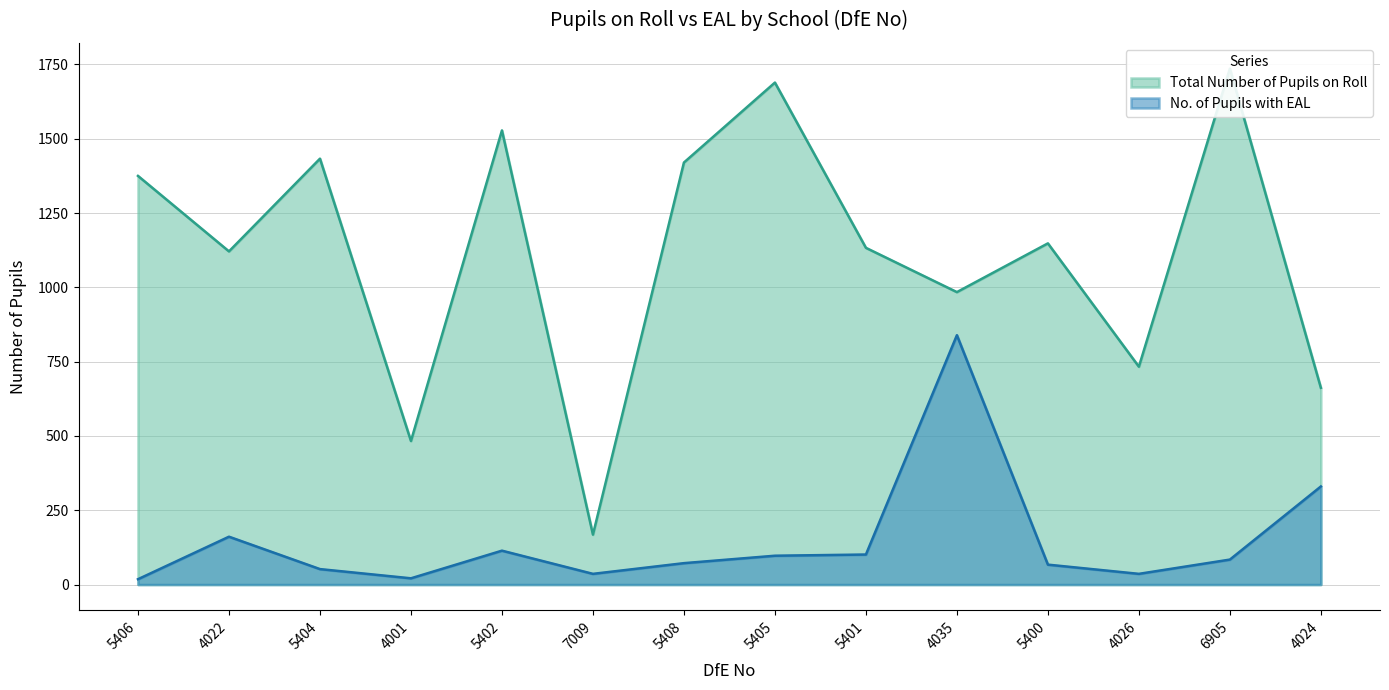

How many lines are shown in the chart?

2